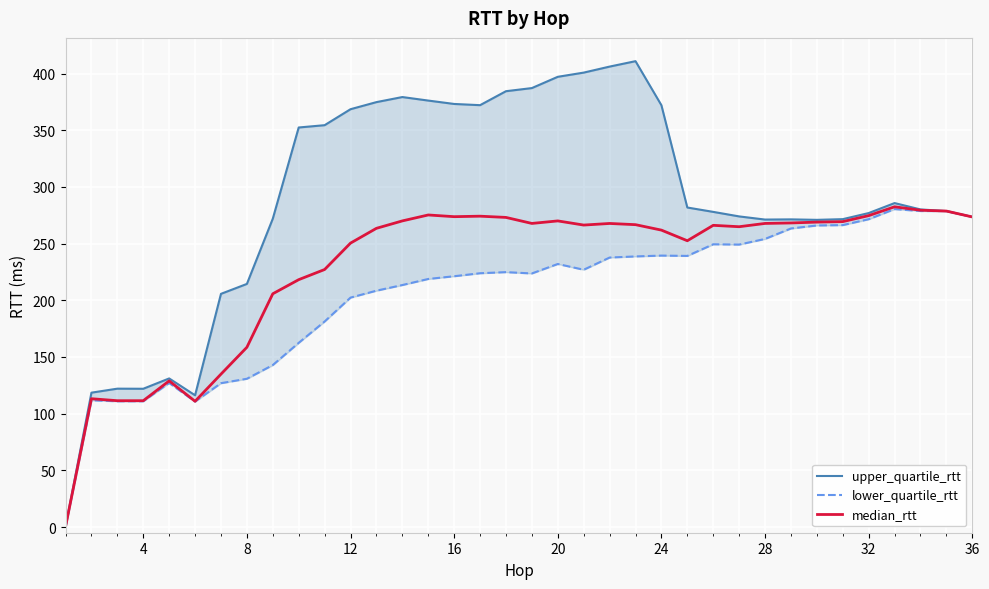

What is the highest value of the median_rtt series?

282.5